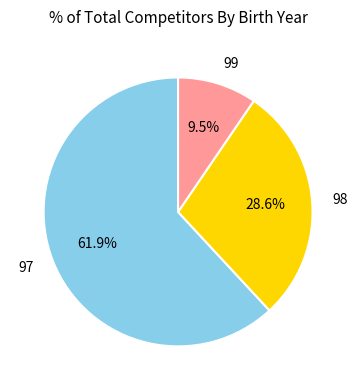

What portion of the pie excludes 99?

90.5%